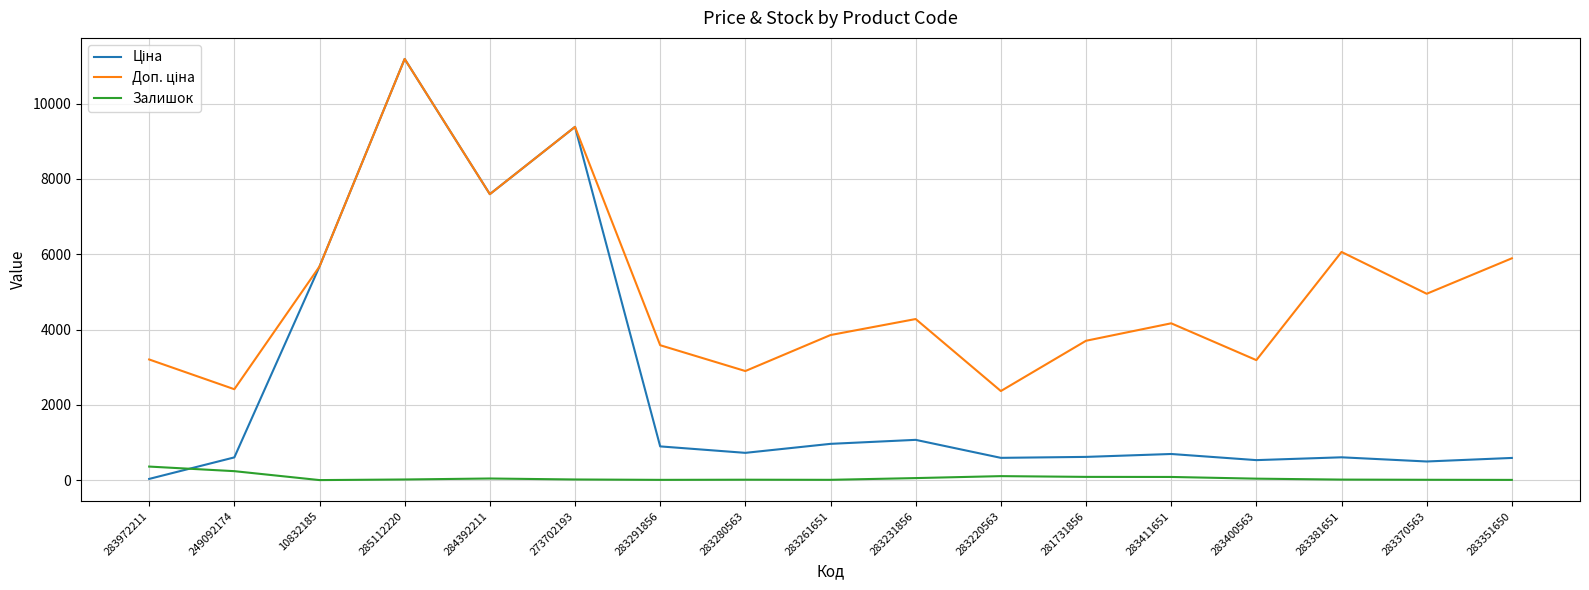

At which category is the sum across all series the highest?

285112220